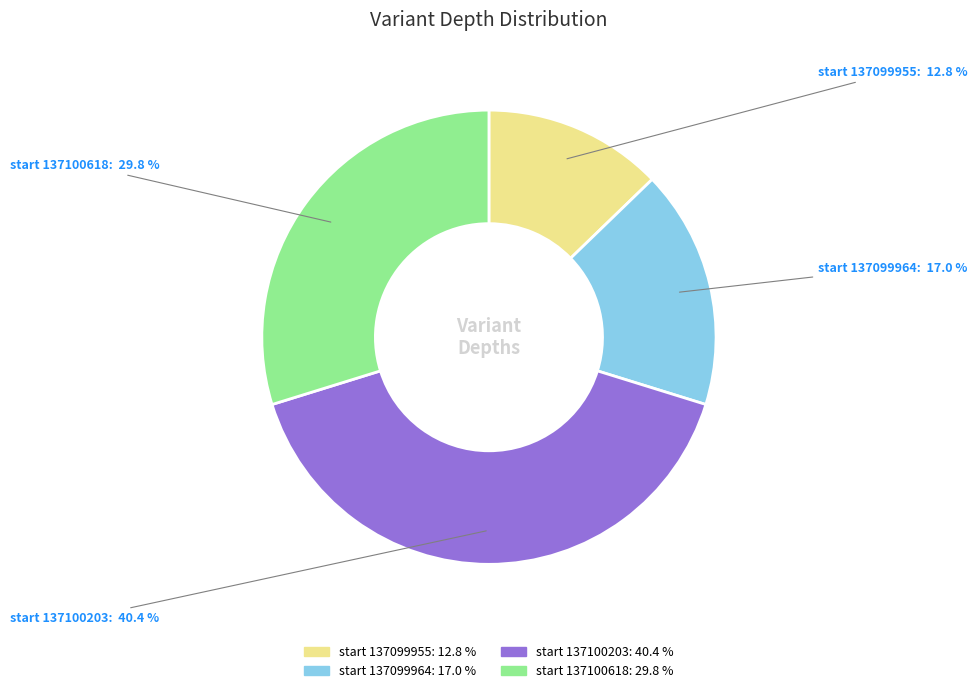

Is there any slice that represents more than half of the pie?

No